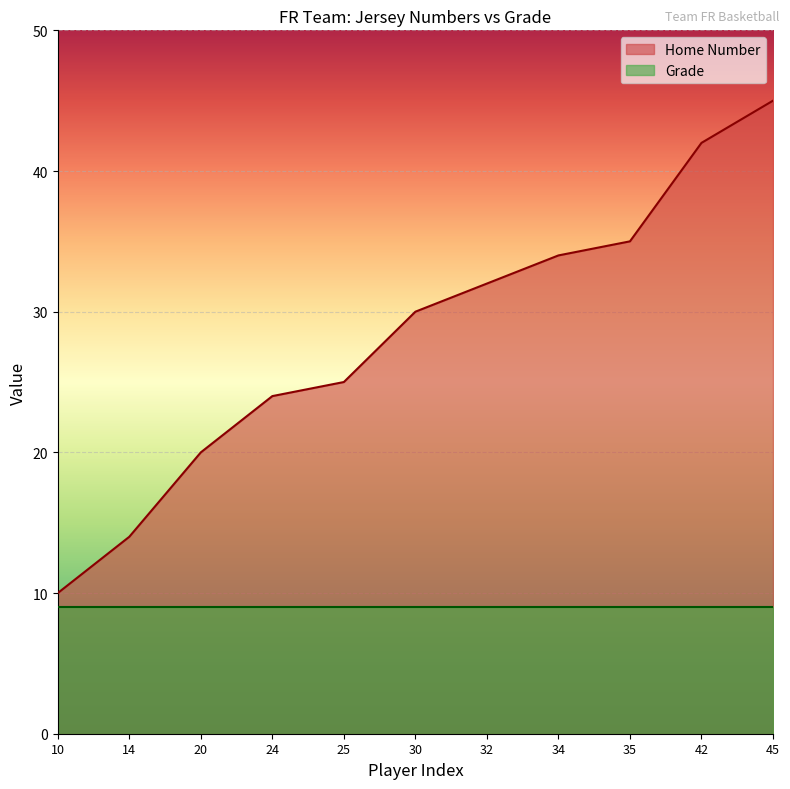

Which has a higher value, 20 or 25?

25